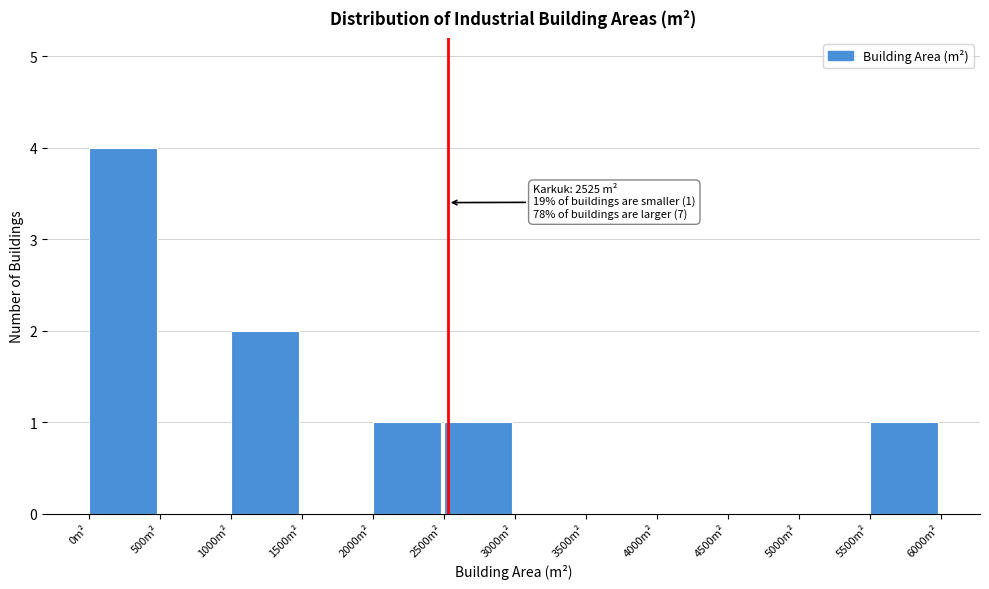

Over which range of the x-axis is the bar tallest?

0 to 500